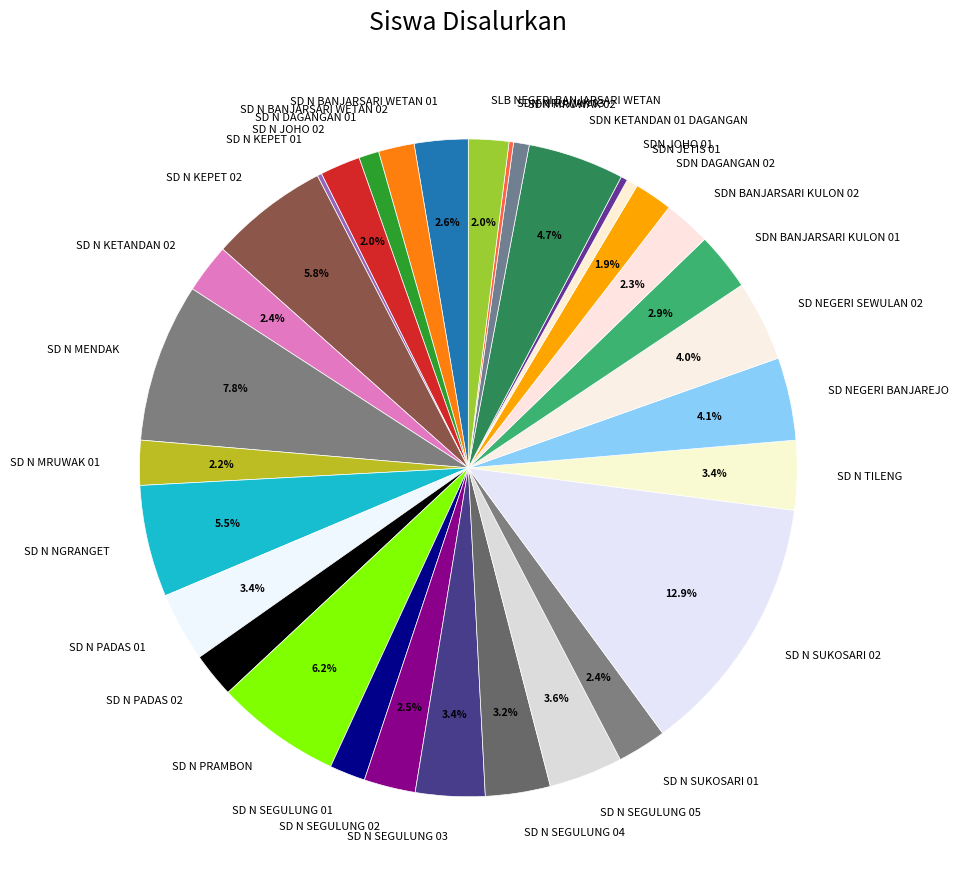

What percentage do SDN BANJARSARI KULON 02 and SD N PADAS 01 together represent?

5.7%